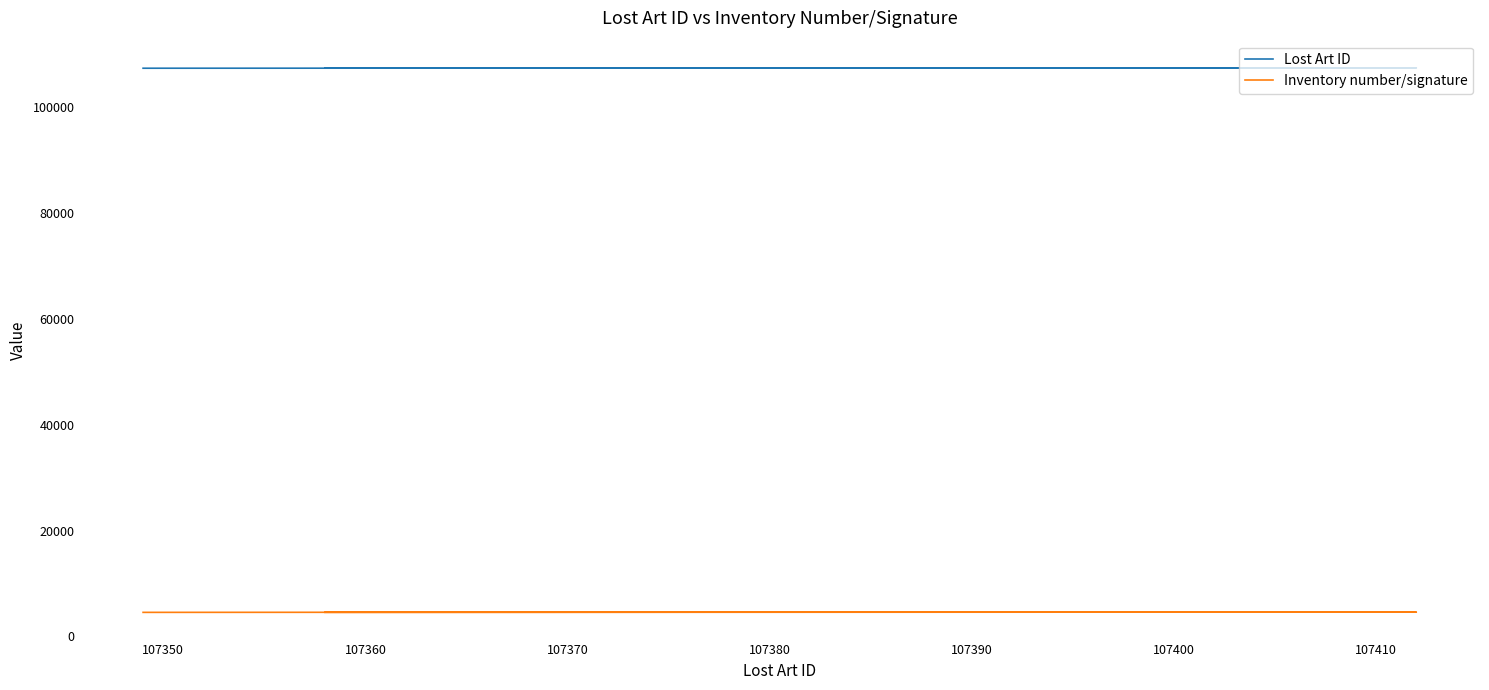

What is the sum of the Lost Art ID values at 107360 and 107370?

214779